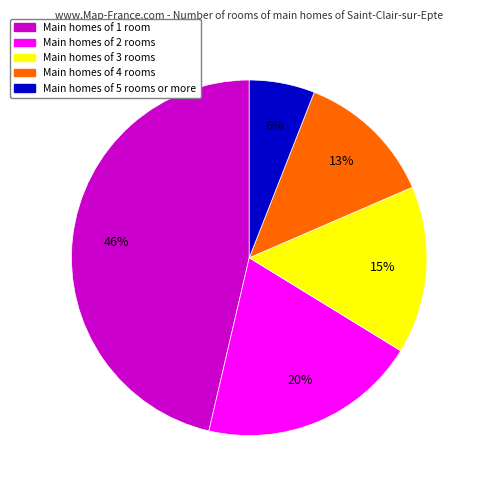

To the nearest percent, what is the difference between the largest and smallest slice percentages?

40%